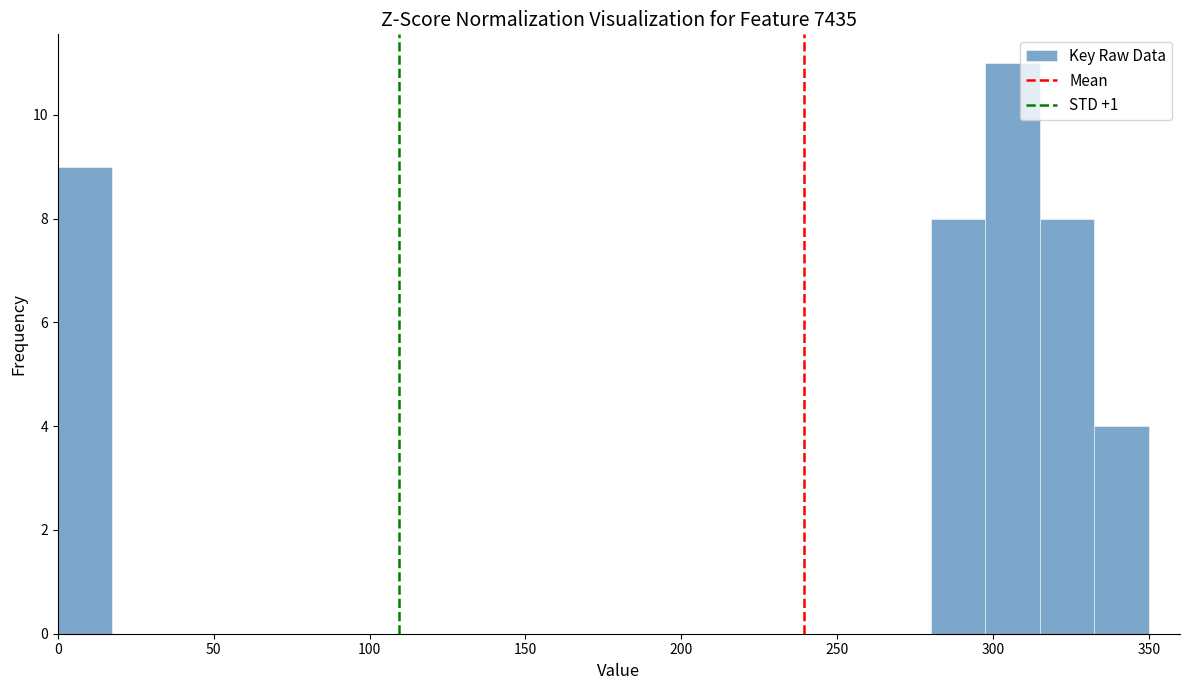

Read against the x-axis, roughly where is the centre of the tallest bar?

305